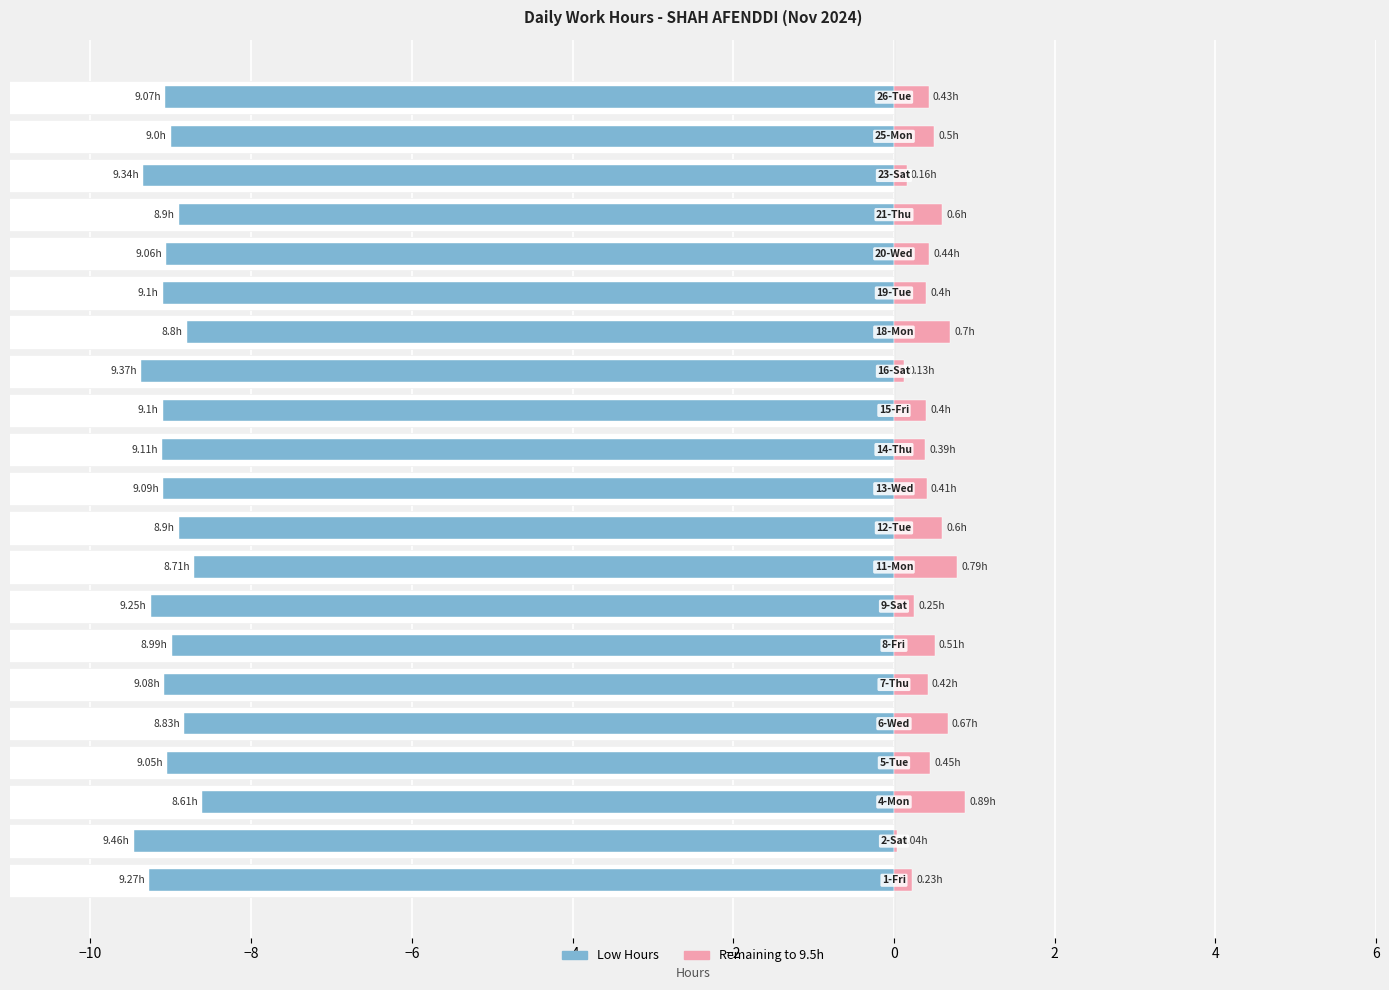

How many bars are there in each group?

2